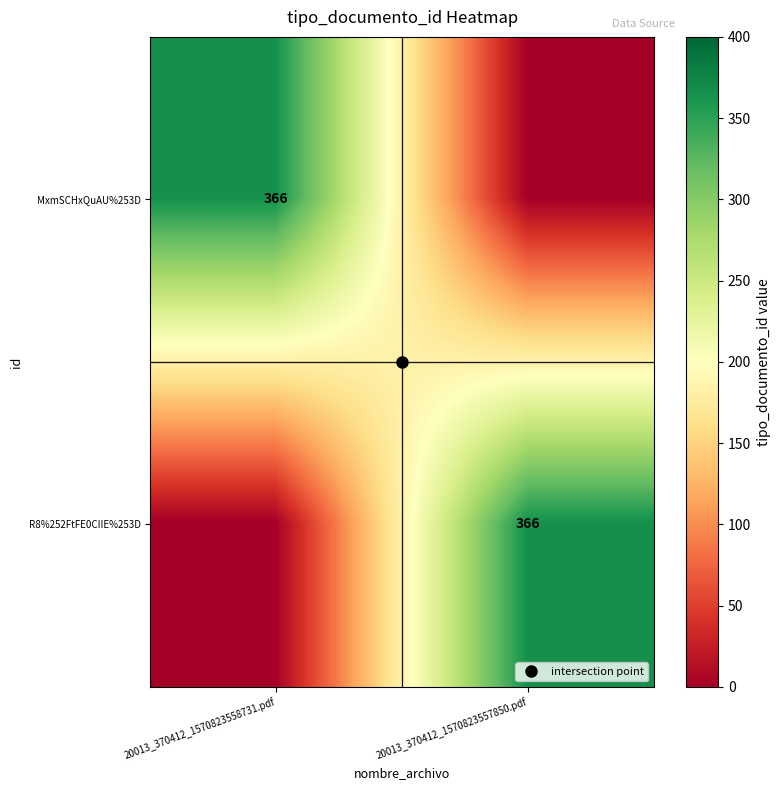

What is the difference between the highest and lowest values at 20013_370412_1570823558731.pdf?

366